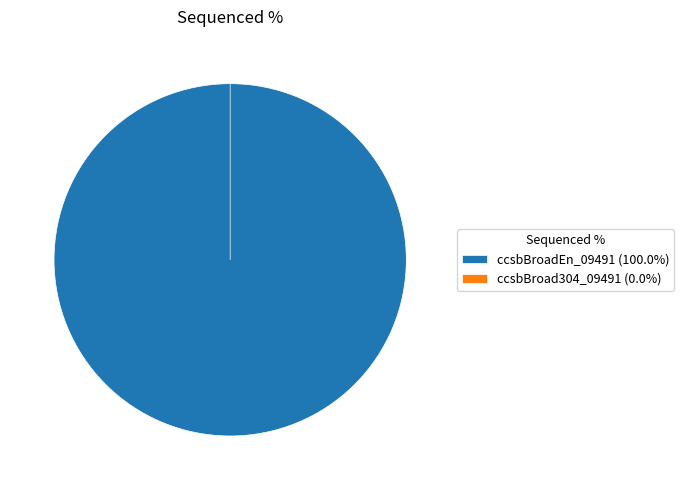

Rank the categories by value from lowest to highest.

ccsbBroad304_09491, ccsbBroadEn_09491